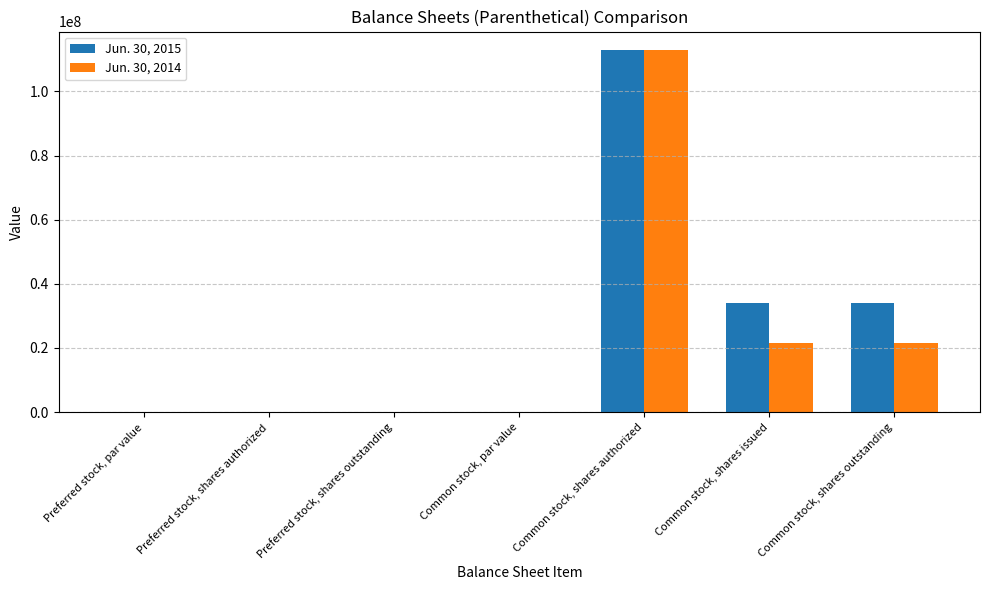

How many groups of bars are there?

7